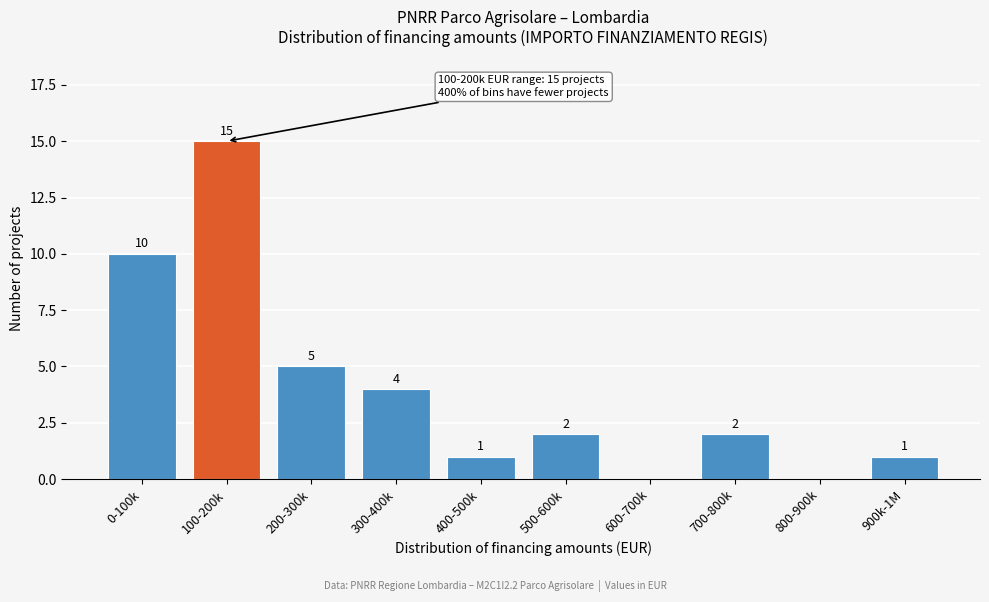

Reading left to right, transcribe all the data shown in this chart.

0-100k=10	100-200k=15	200-300k=5	300-400k=4	400-500k=1	500-600k=2	600-700k=0	700-800k=2	800-900k=0	900k-1M=1